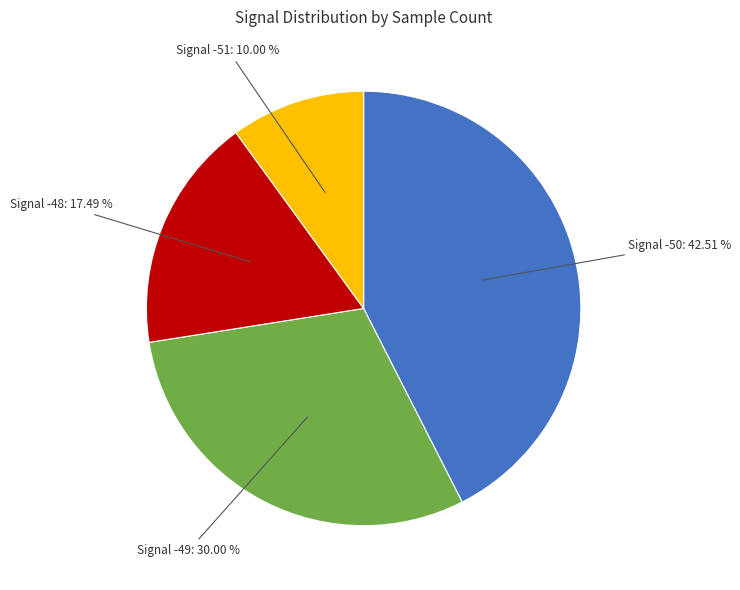

Is there any slice that represents more than half of the pie?

No